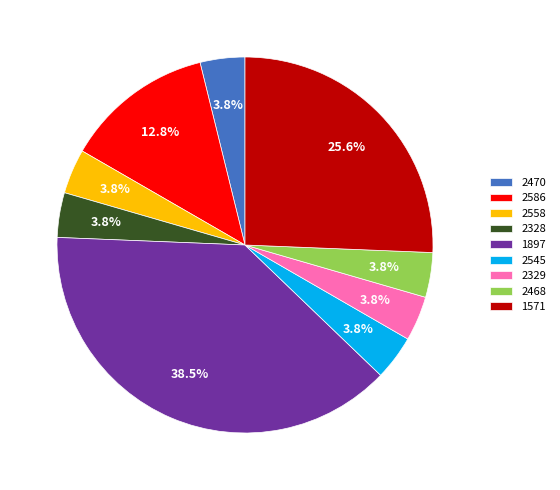

What portion of the pie excludes 2558?

96.2%